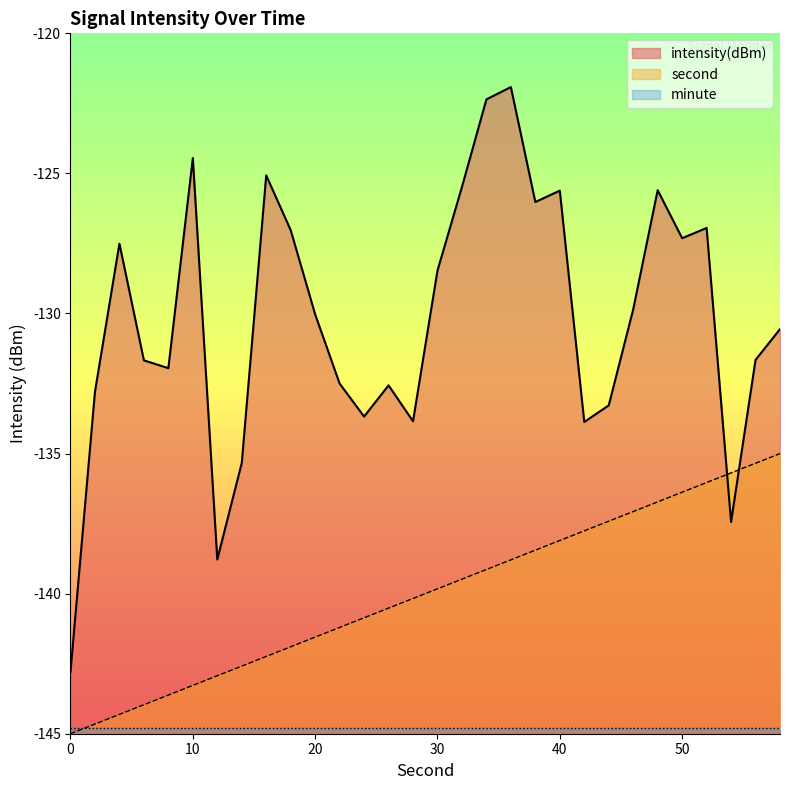

What is the spread (max minus min) of values at 10?

20.3